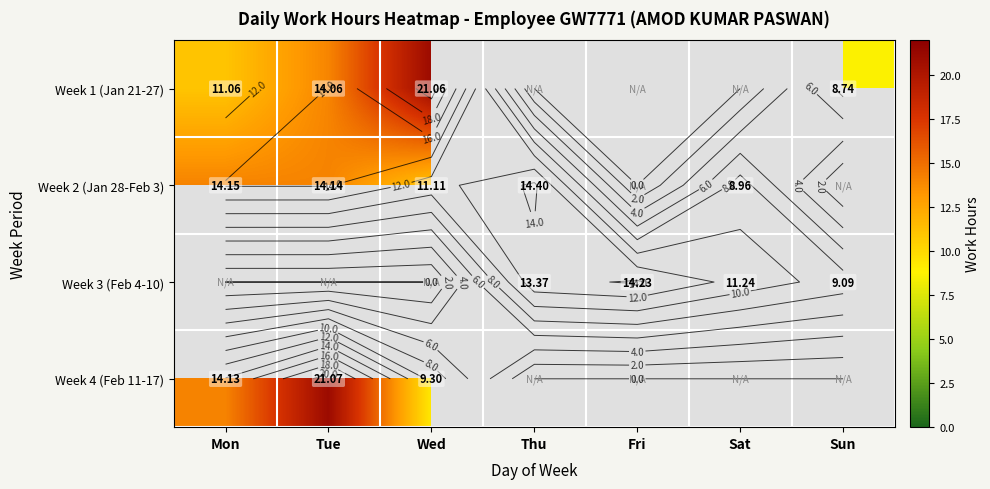

What is the difference between the highest and lowest values at Fri?

14.2